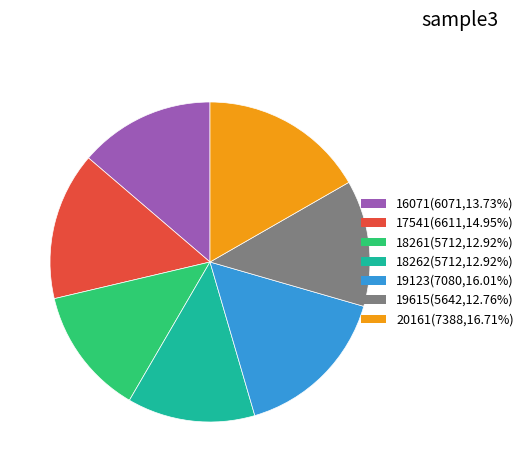

Is there any slice that represents more than half of the pie?

No